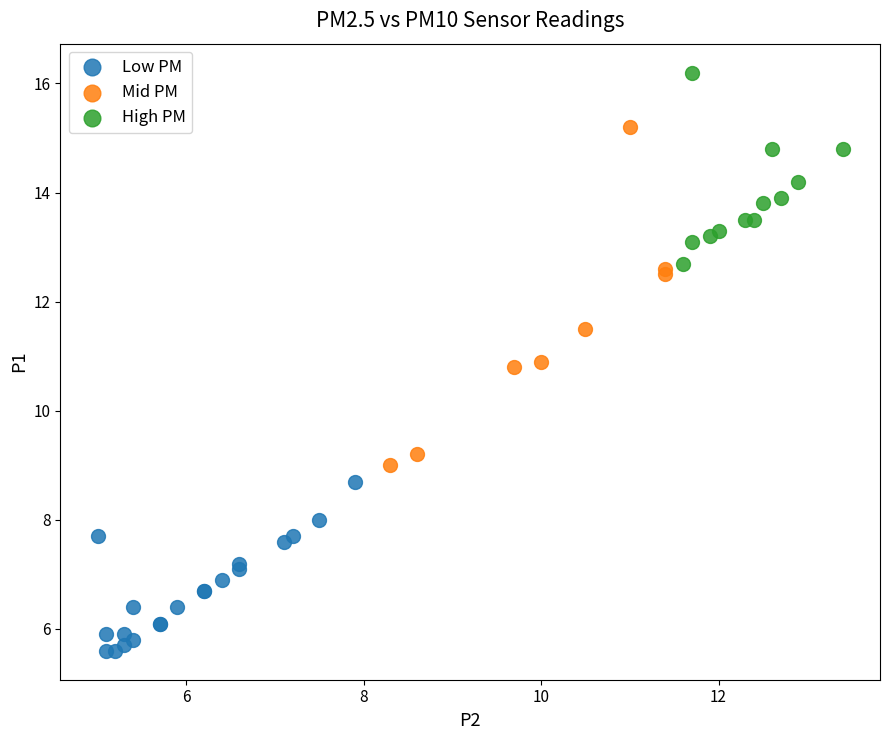

Which series has the largest Y range (max minus min)?

Mid PM